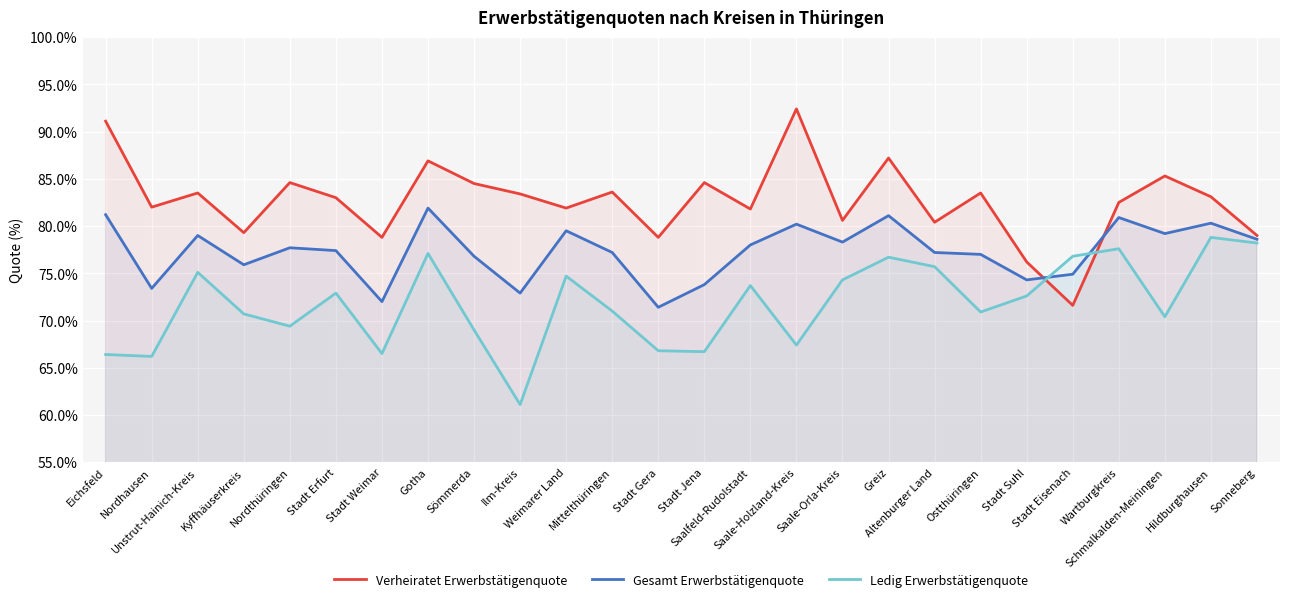

Reading left to right, transcribe all the data shown in this chart.

Verheiratet Erwerbstätigenquote: 91.1	82.0	83.5	79.3	84.6	83.0	78.8	86.9	84.5	83.4	81.9	83.6	78.8	84.6	81.8	92.4	80.6	87.2	80.4	83.5	76.2	71.6	82.5	85.3	83.1	79.0
Gesamt Erwerbstätigenquote: 81.2	73.4	79.0	75.9	77.7	77.4	72.0	81.9	76.8	72.9	79.5	77.2	71.4	73.8	78.0	80.2	78.3	81.1	77.2	77.0	74.3	74.9	80.9	79.2	80.3	78.6
Ledig Erwerbstätigenquote: 66.4	66.2	75.1	70.7	69.4	72.9	66.5	77.1	69.0	61.1	74.7	71.0	66.8	66.7	73.7	67.4	74.3	76.7	75.7	70.9	72.6	76.8	77.6	70.4	78.8	78.2